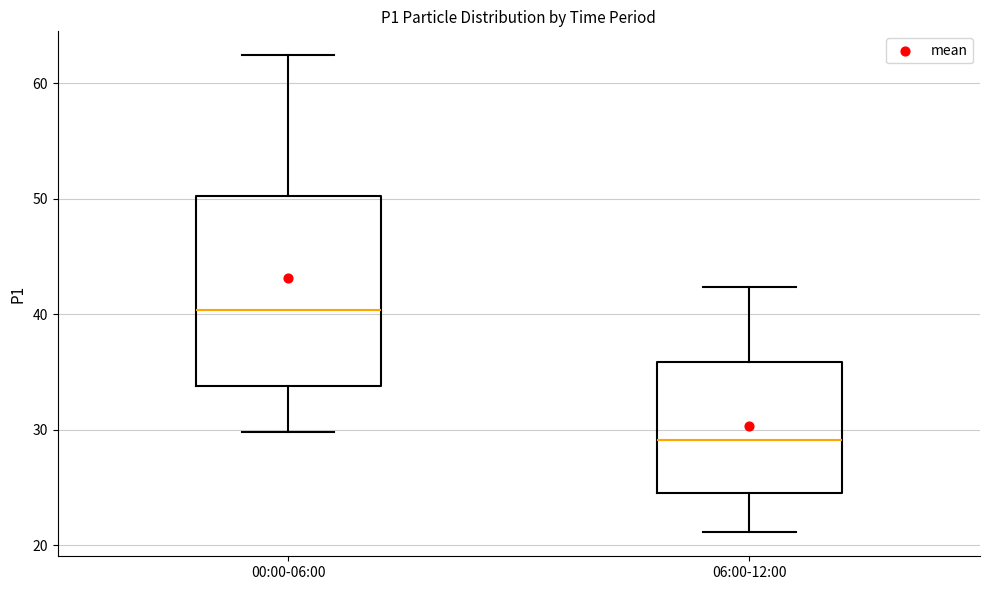

Comparing the boxes themselves (not the whiskers), which one is the tallest?

00:00-06:00